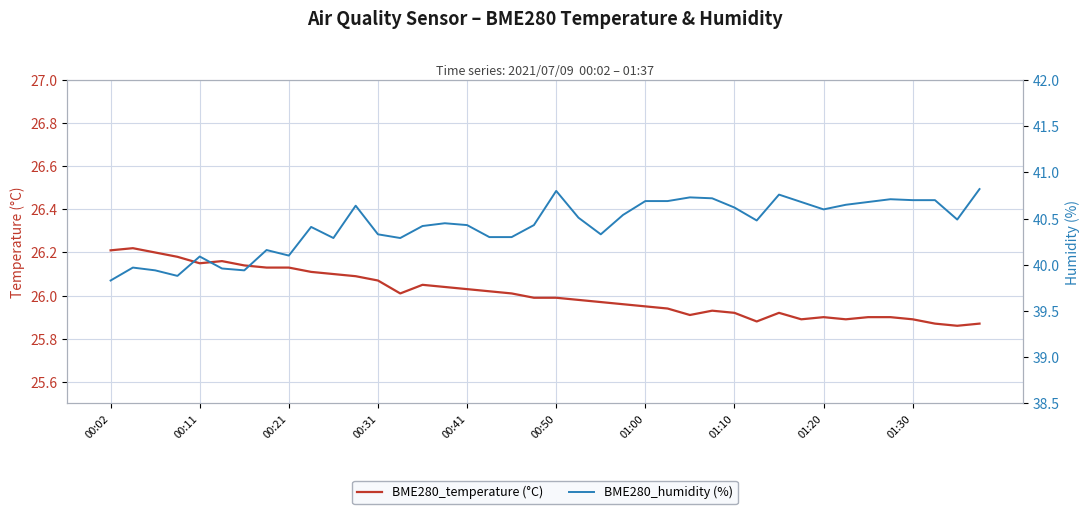

What is the maximum value shown in the chart?

40.8